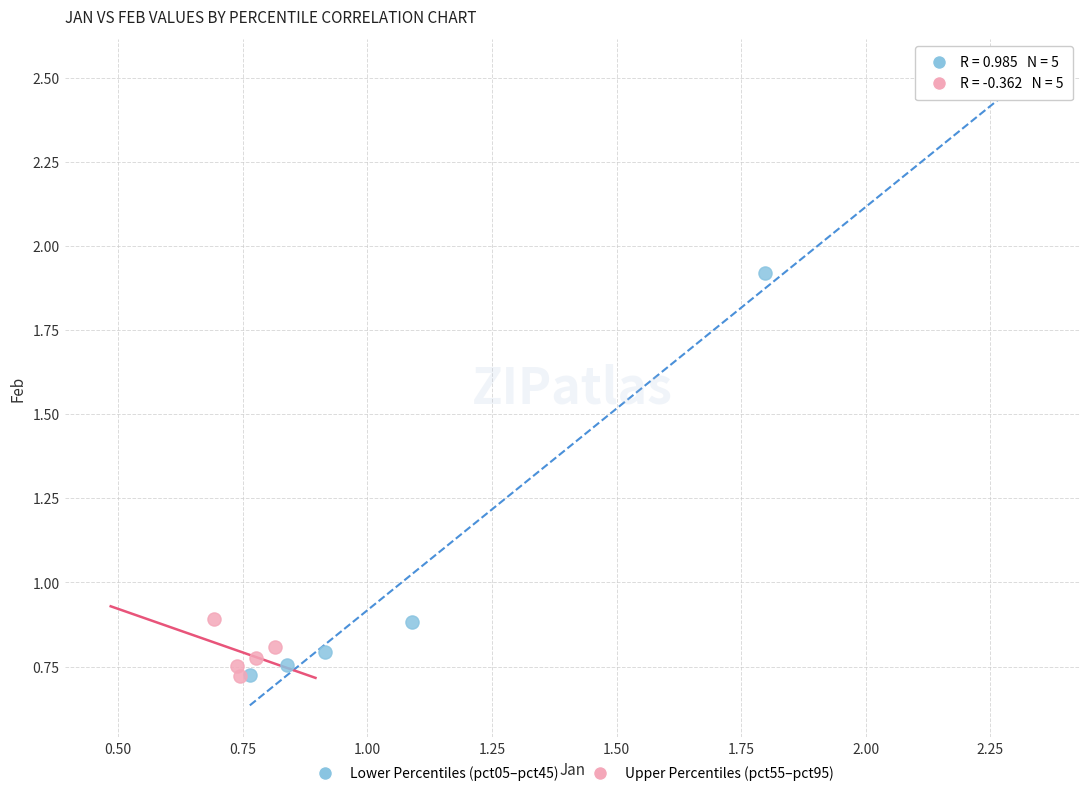

What are all the series names shown in the legend?

Lower Percentiles (pct05–pct45), Upper Percentiles (pct55–pct95)